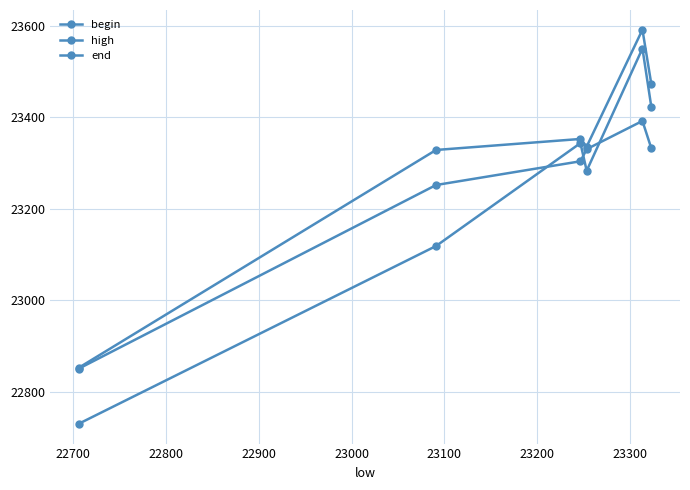

How many values in the end series exceed 23330?

3